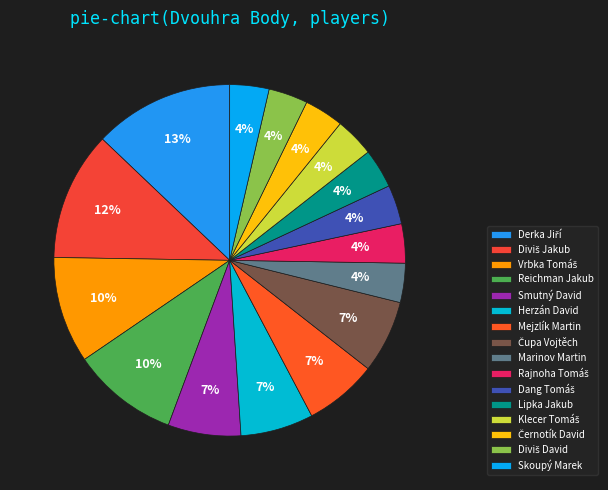

Is it true that Skoupý Marek is 1% of the pie?

False